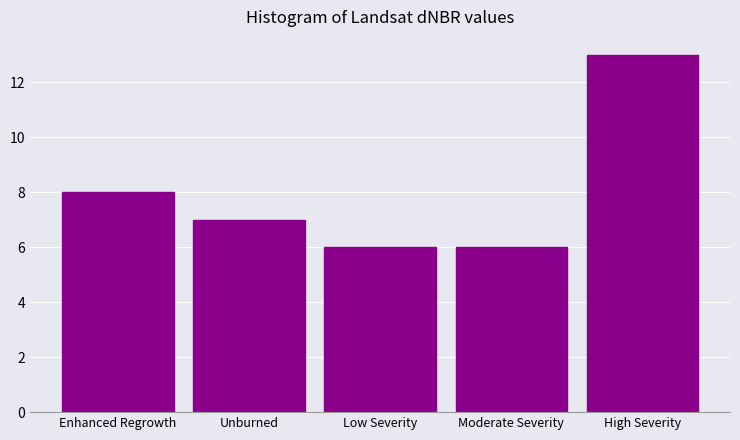

Reading right to left, list all the values displayed in this chart.

13	6	6	7	8